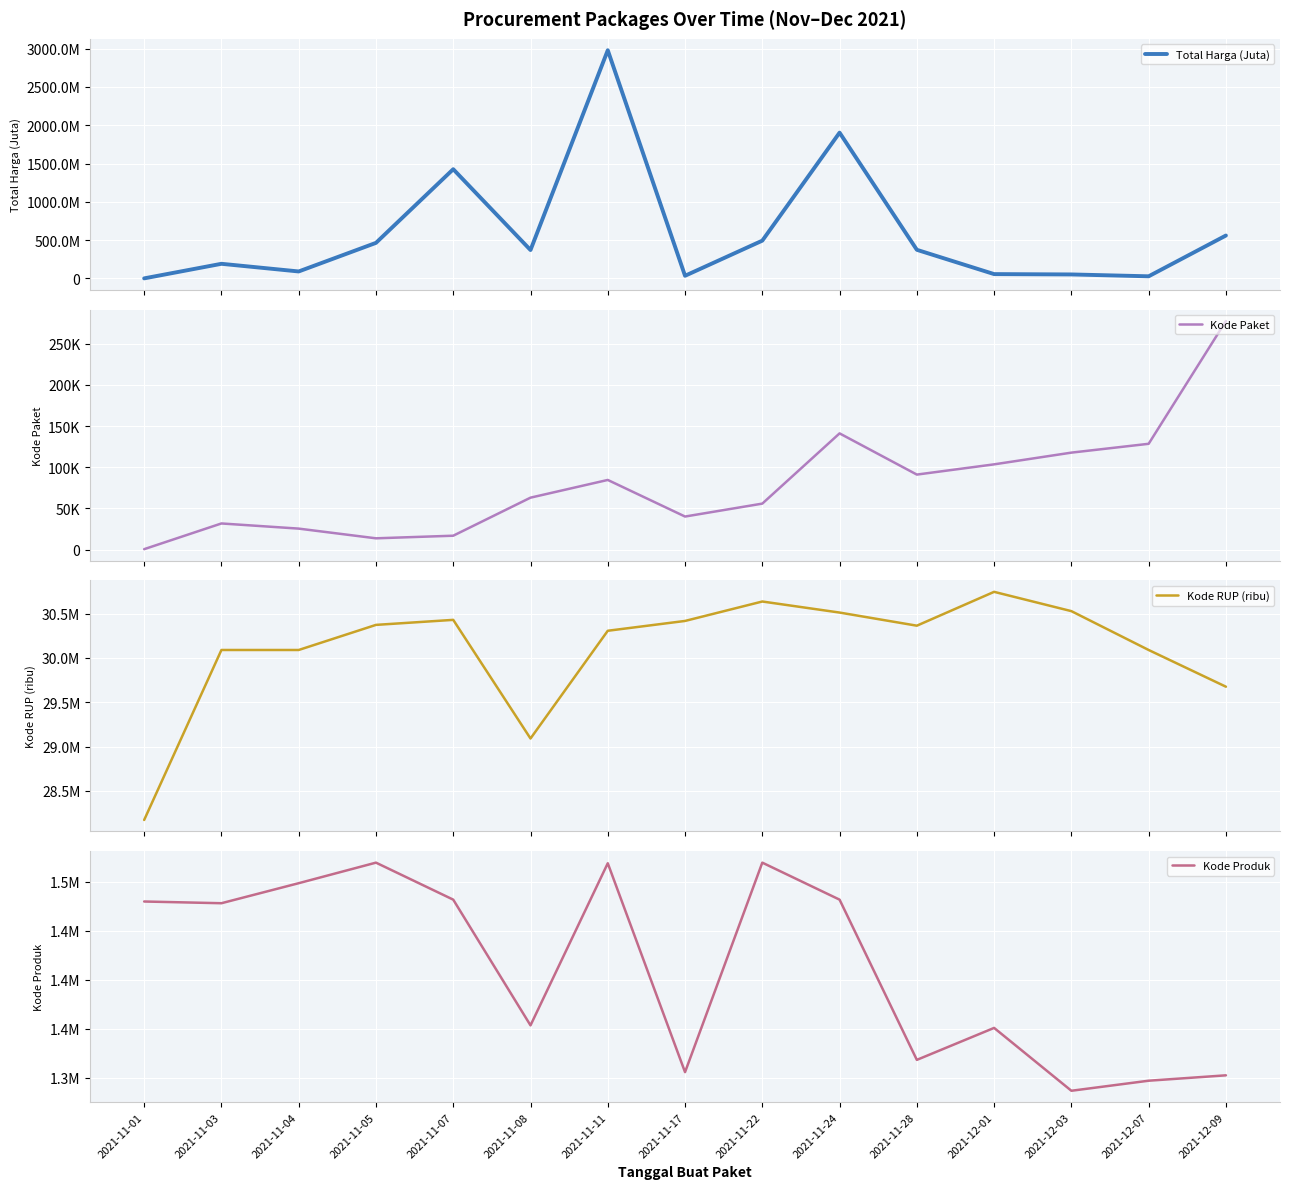

What is the difference between the highest and lowest values at 2021-11-03?

190620564